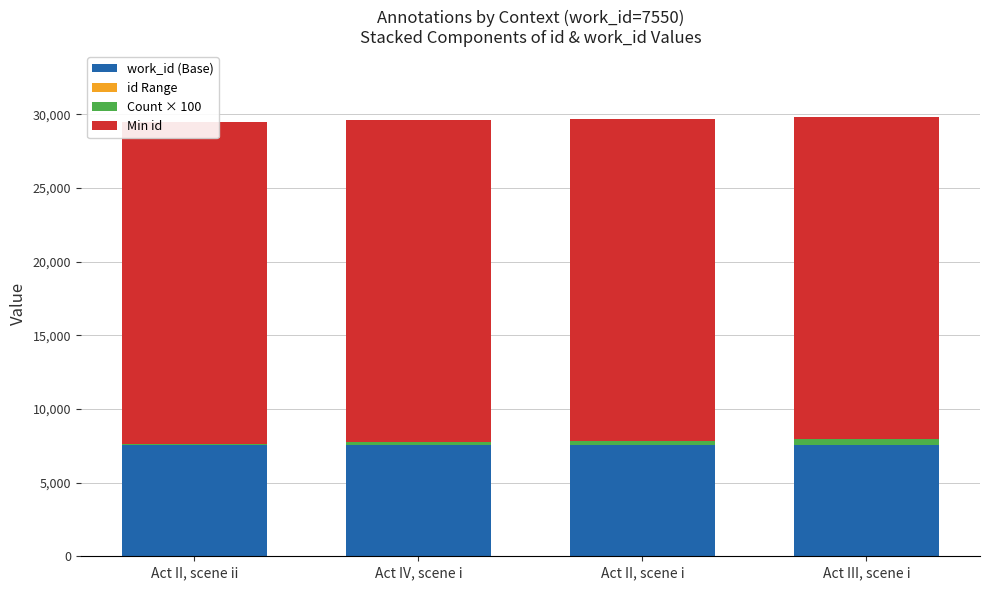

Are the bars grouped side by side (vs. stacked)?

No